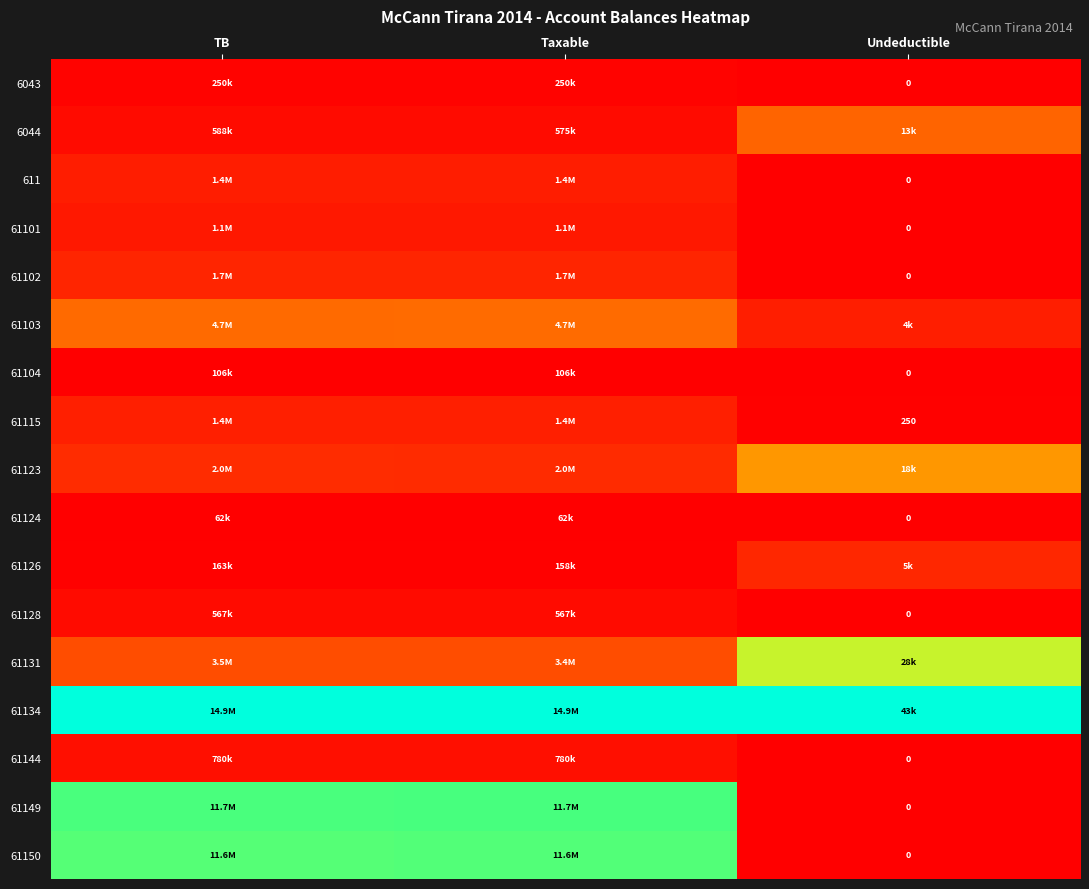

Rank the series by their maximum value, from lowest to highest.

61124, 61104, 6043, 61128, 61144, 61101, 611, 61115, 61102, 61126, 6044, 61103, 61123, 61131, 61150, 61149, 61134